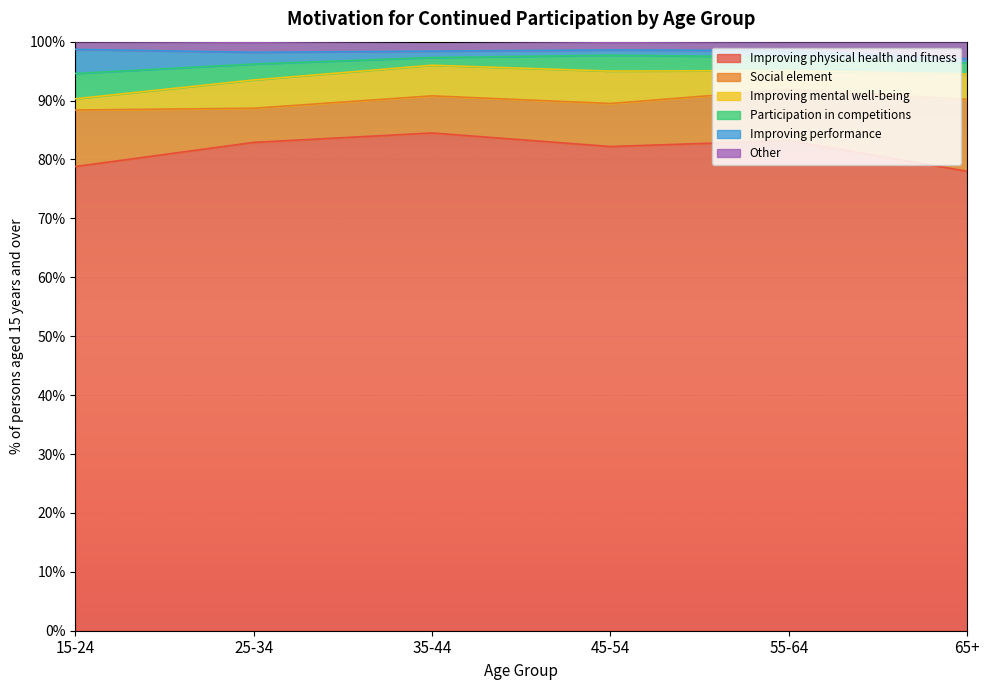

Which category has the lowest value across all series?

65+